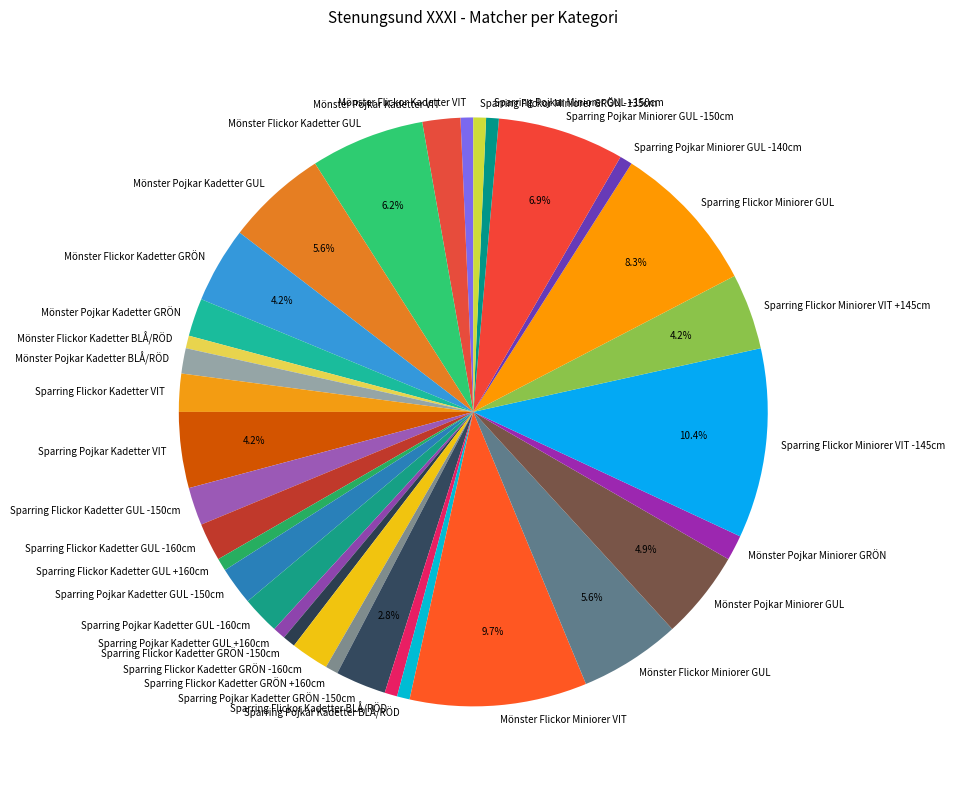

Count the number of slices in the pie.

33